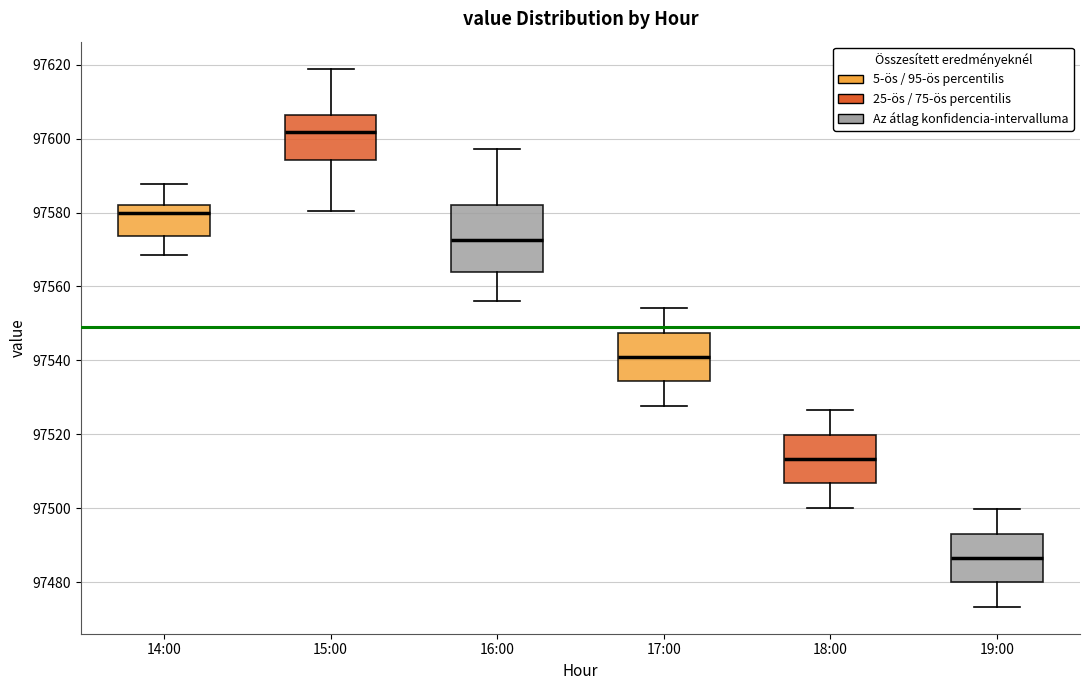

Reading left to right, transcribe this box plot: for each box, give where its median line is, the range the box spans, and where its two whiskers end, as read against the y-axis. The values are not printed on the chart, so give them approximately, as read against the axis.

14:00: median 97580, box 97574 to 97582, whiskers 97568 to 97588
15:00: median 97602, box 97594 to 97606, whiskers 97580 to 97618
16:00: median 97572, box 97564 to 97582, whiskers 97556 to 97598
17:00: median 97540, box 97534 to 97548, whiskers 97528 to 97554
18:00: median 97514, box 97506 to 97520, whiskers 97500 to 97526
19:00: median 97486, box 97480 to 97494, whiskers 97474 to 97500